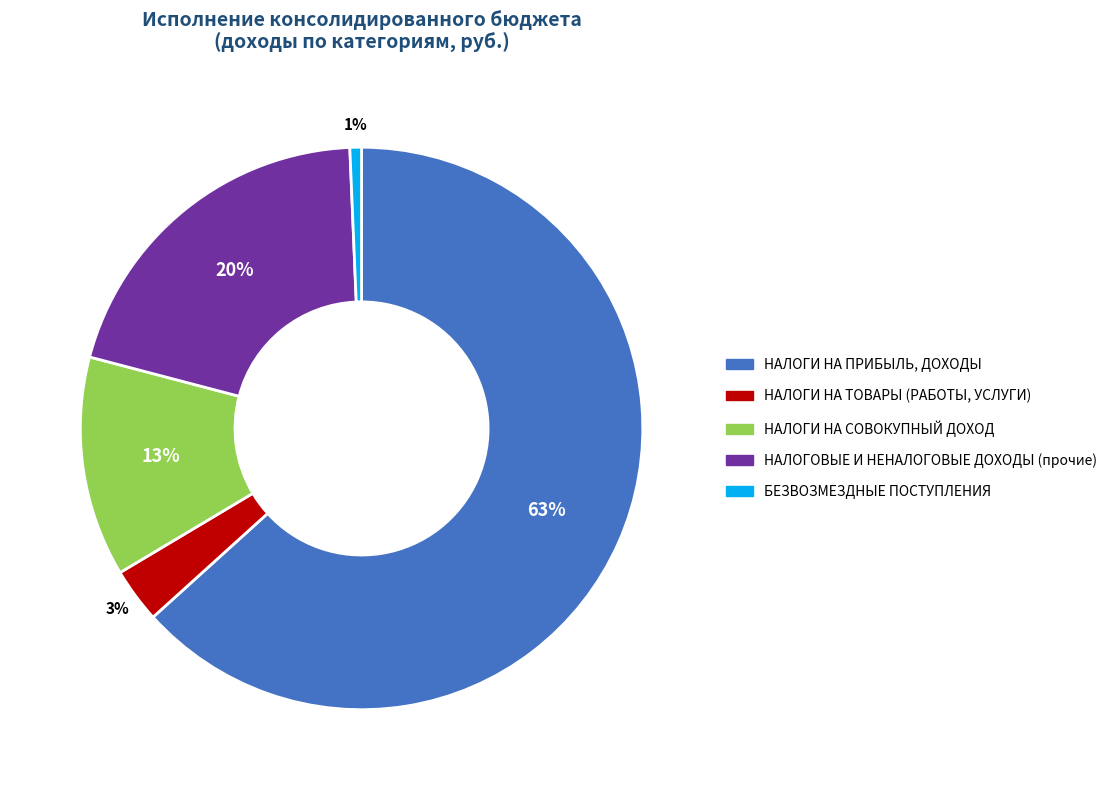

To the nearest percent, what is the average slice percentage?

20%